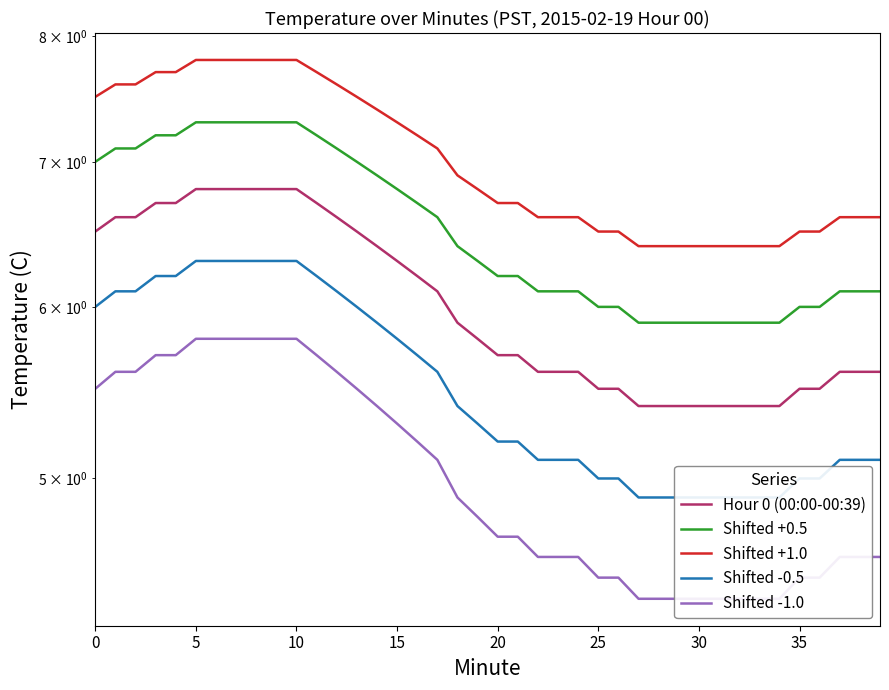

True or false: Shifted +1.0 and Shifted +0.5 intersect in this chart.

False